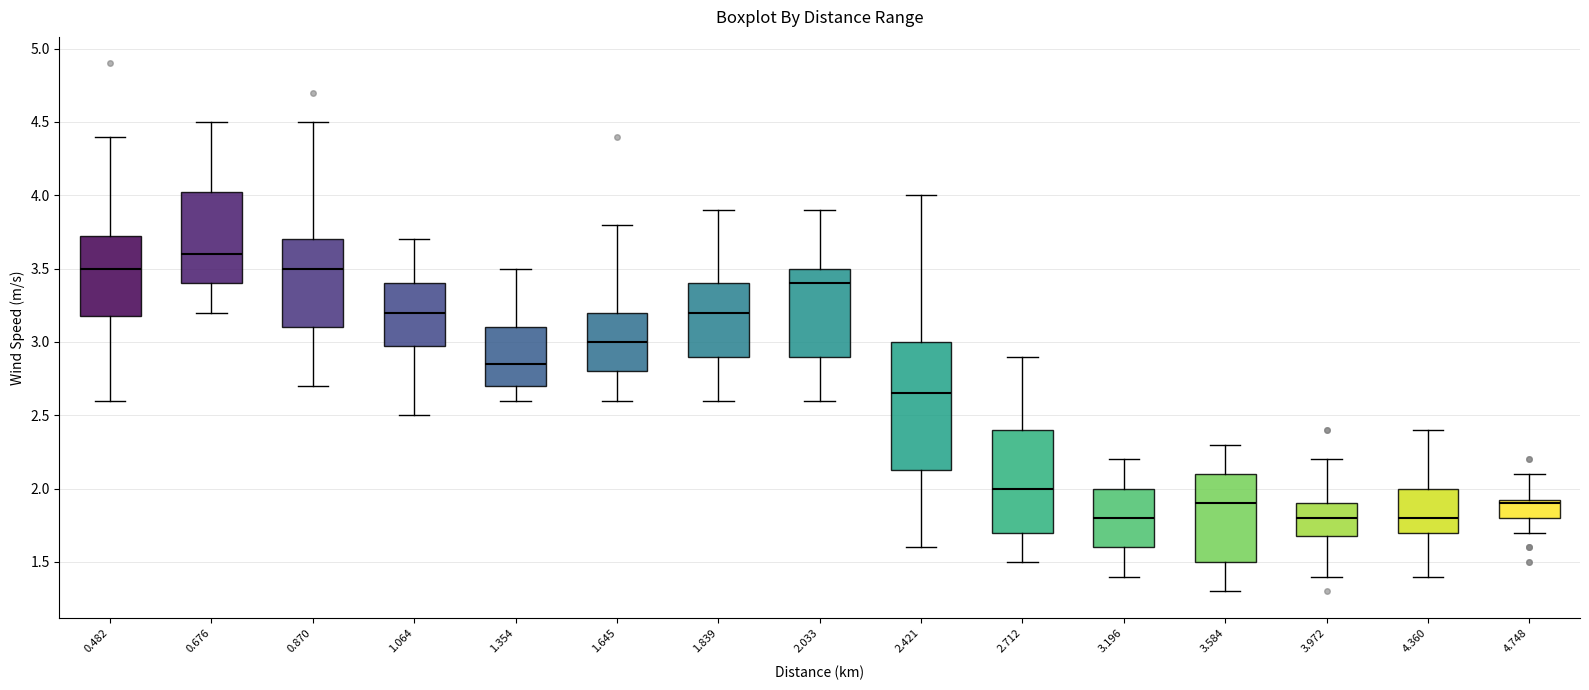

Comparing the boxes themselves (not the whiskers), which one is the tallest?

2.421